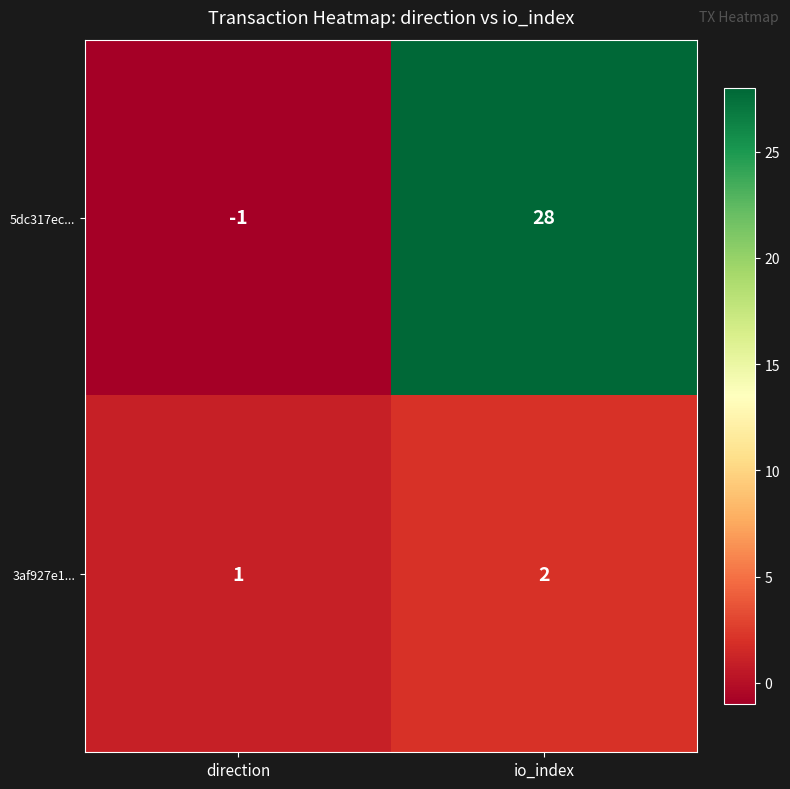

At which label does 3af927e1... reach its peak?

io_index